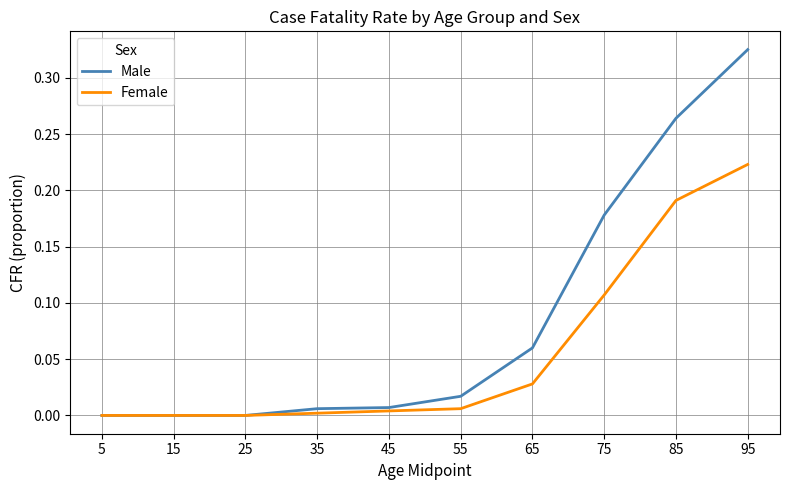

Does the chart have visible grid lines?

Yes